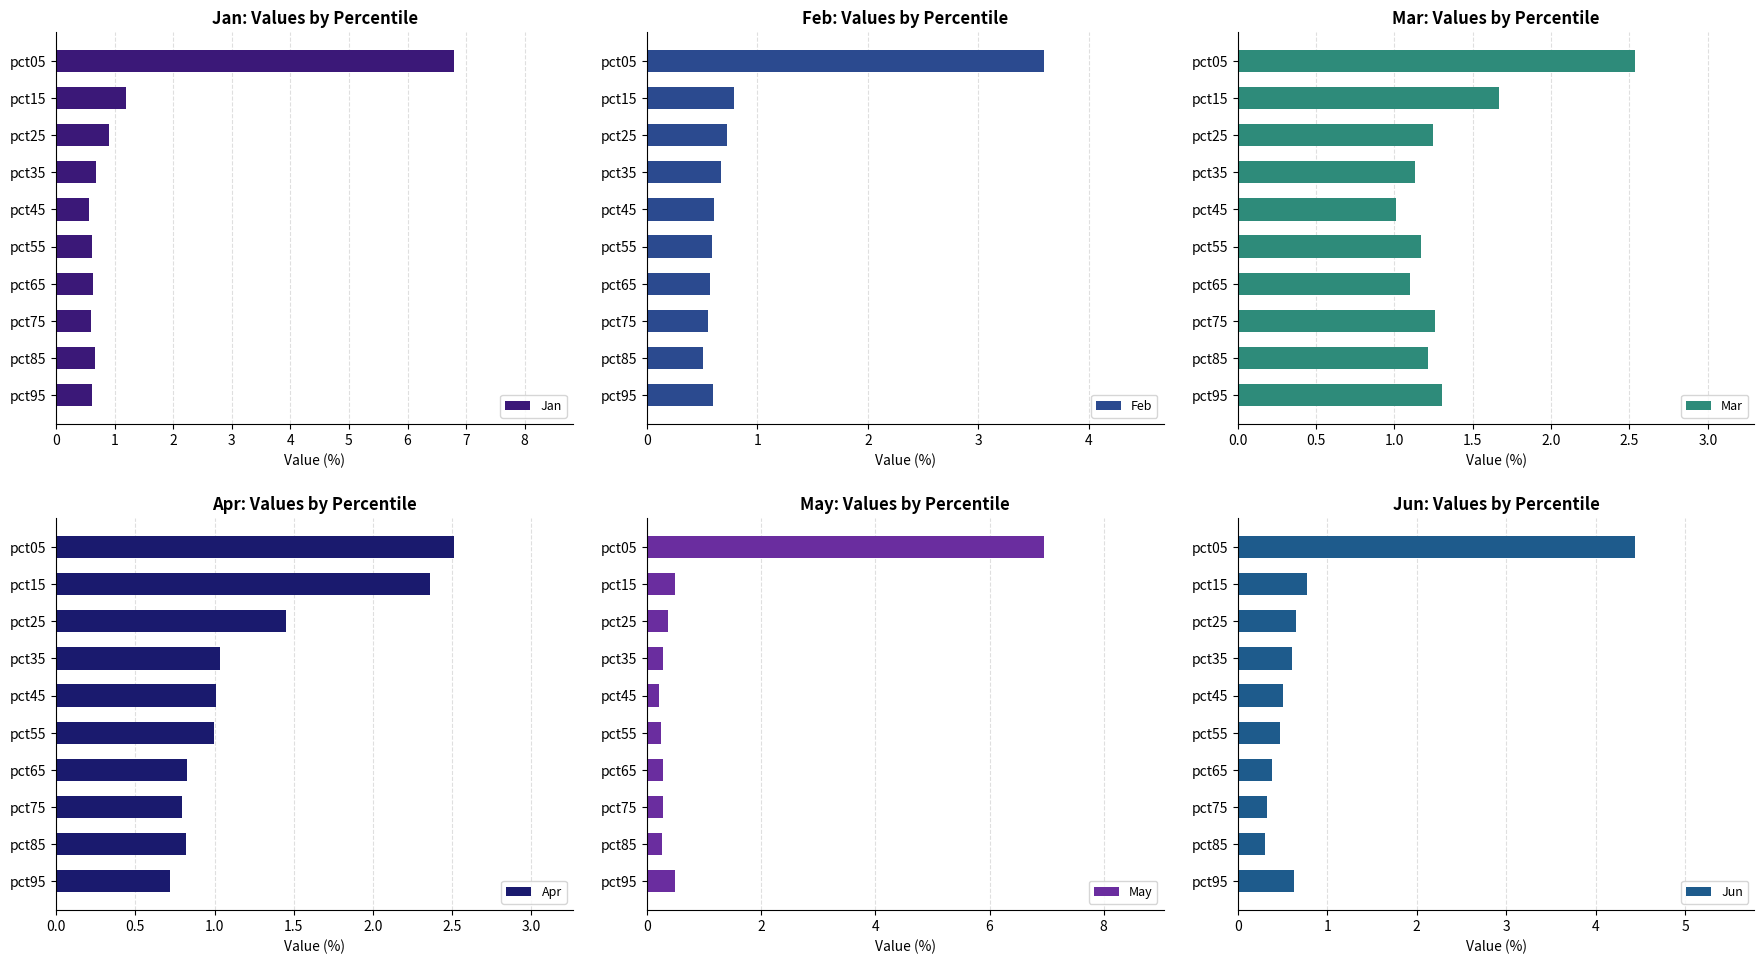

What is the sum of all Feb values?

9.2